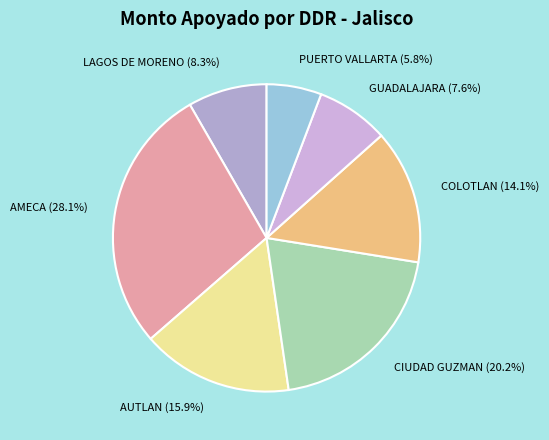

Between COLOTLAN (14.1%) and GUADALAJARA (7.6%), which is larger?

COLOTLAN (14.1%)